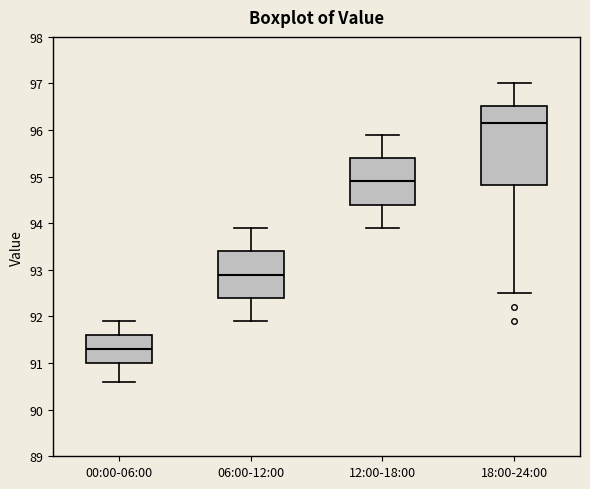

Reading left to right, transcribe this box plot: for each box, give where its median line is, the range the box spans, and where its two whiskers end, as read against the y-axis. The values are not printed on the chart, so give them approximately, as read against the axis.

00:00-06:00: median 91.3, box 91.0 to 91.6, whiskers 90.6 to 91.9
06:00-12:00: median 92.9, box 92.4 to 93.4, whiskers 91.9 to 93.9
12:00-18:00: median 94.9, box 94.4 to 95.4, whiskers 93.9 to 95.9
18:00-24:00: median 96.2, box 94.8 to 96.5, whiskers 92.5 to 97.0